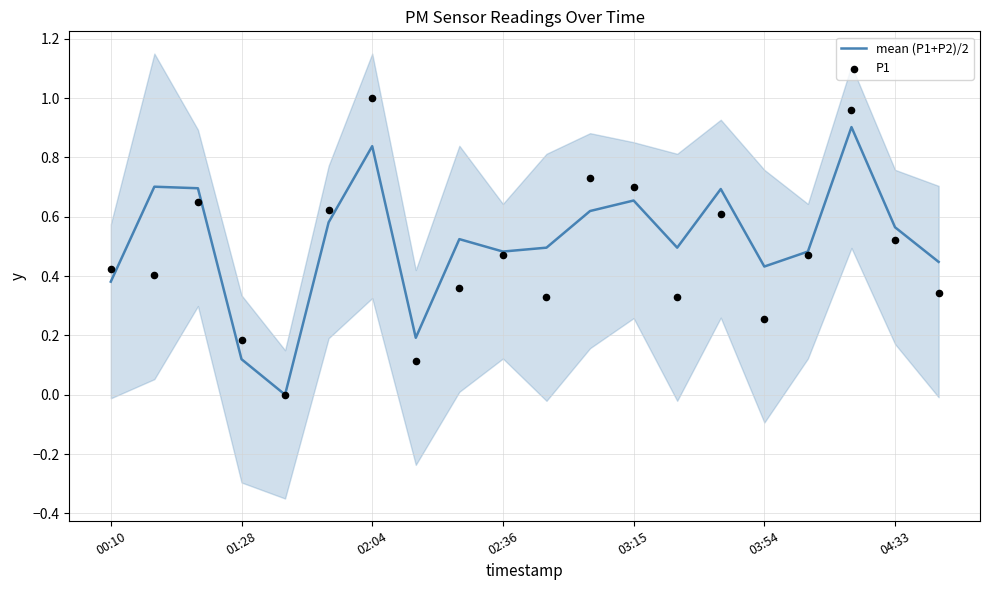

Which series has the largest total across all categories?

mean (P1+P2)/2